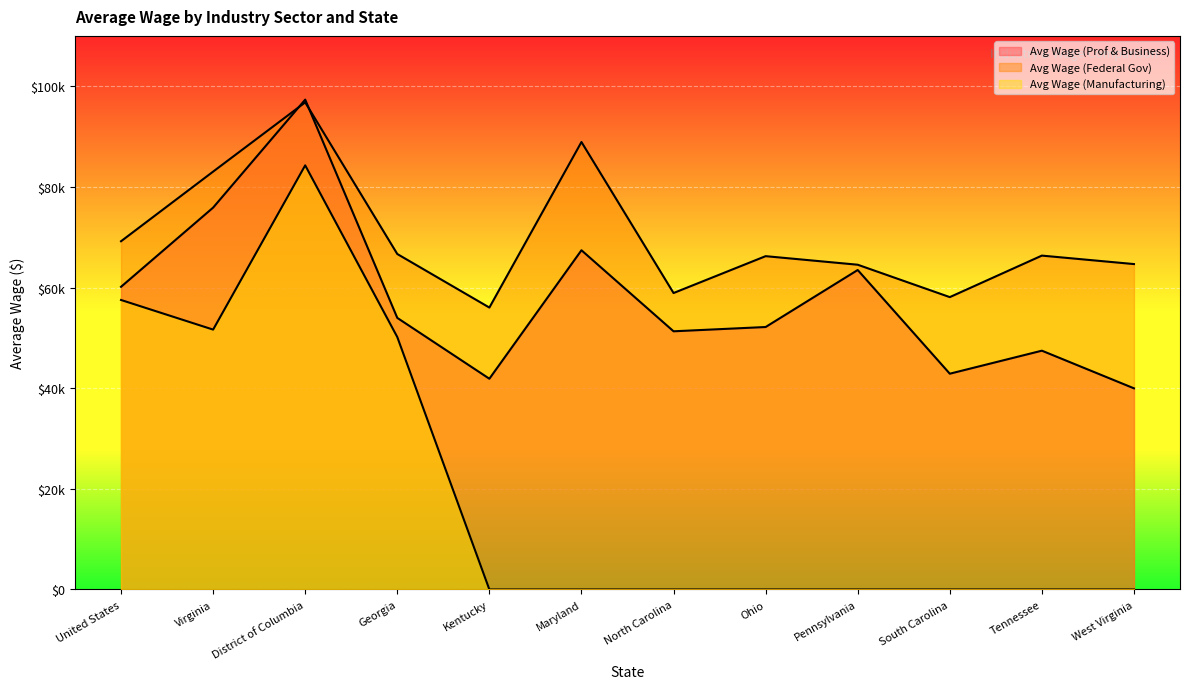

At which category does Avg Wage (Prof & Business) reach its first local valley?

Kentucky